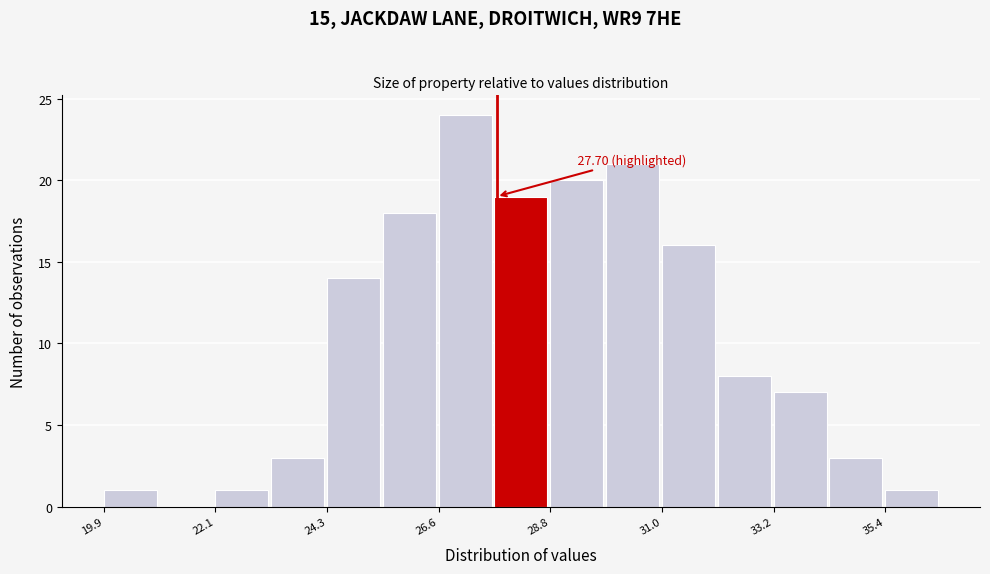

Read against the x-axis, roughly where is the centre of the tallest bar?

27.0